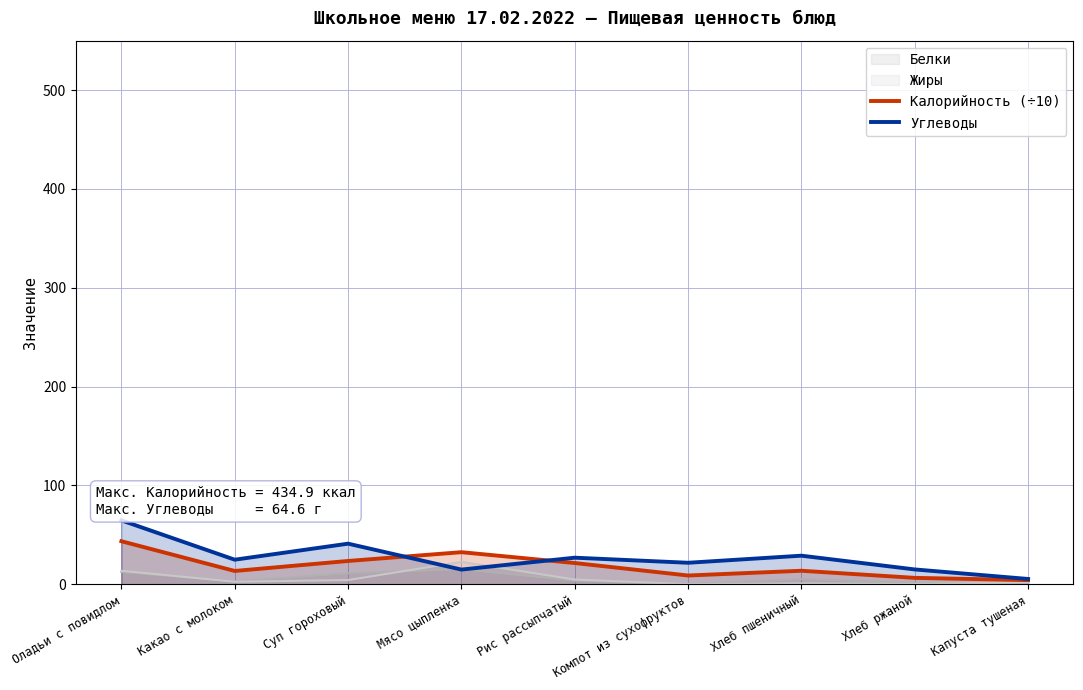

How many categories are shown in the chart?

9